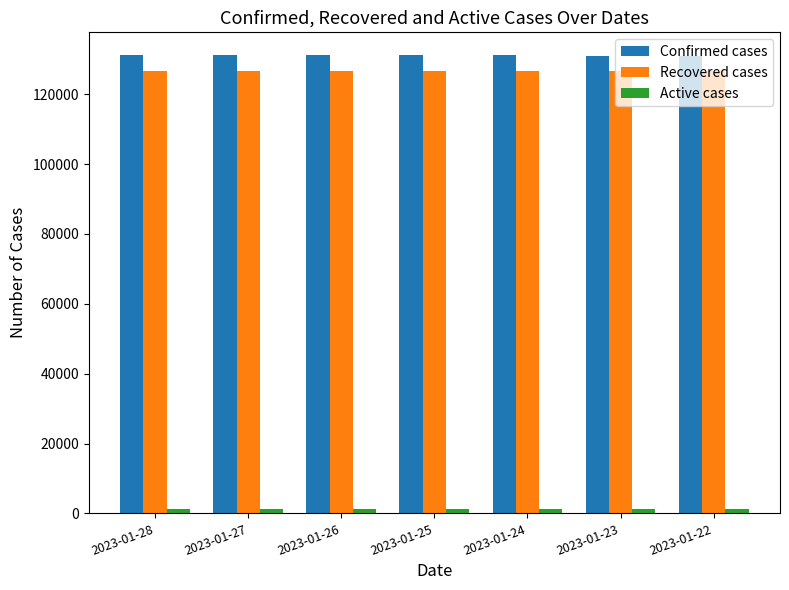

The value of Confirmed cases at 2023-01-22 is 131089. True or false?

True